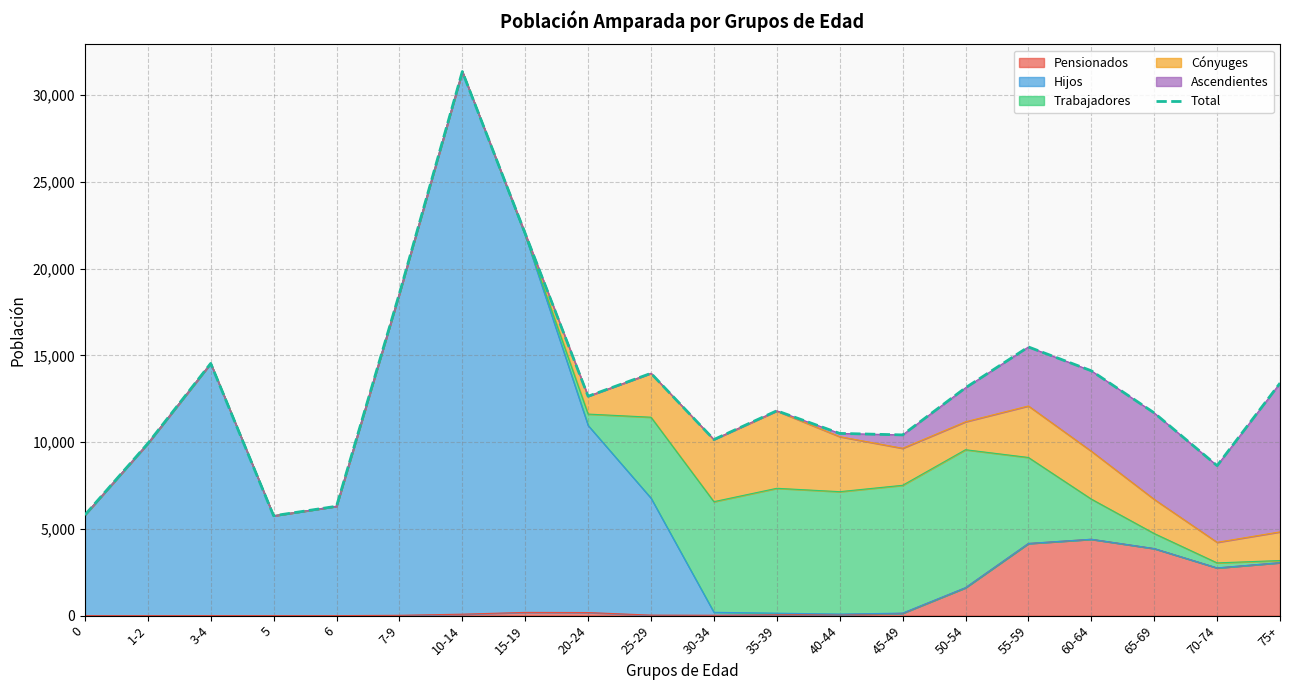

How many categories are shown in the chart?

20